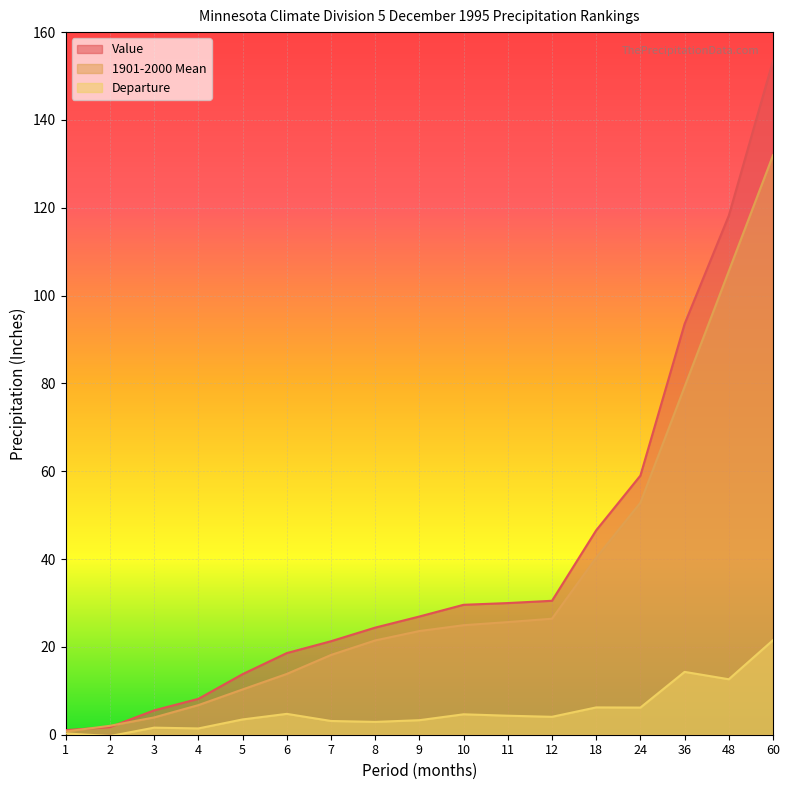

Which series has the largest total across all categories?

Value